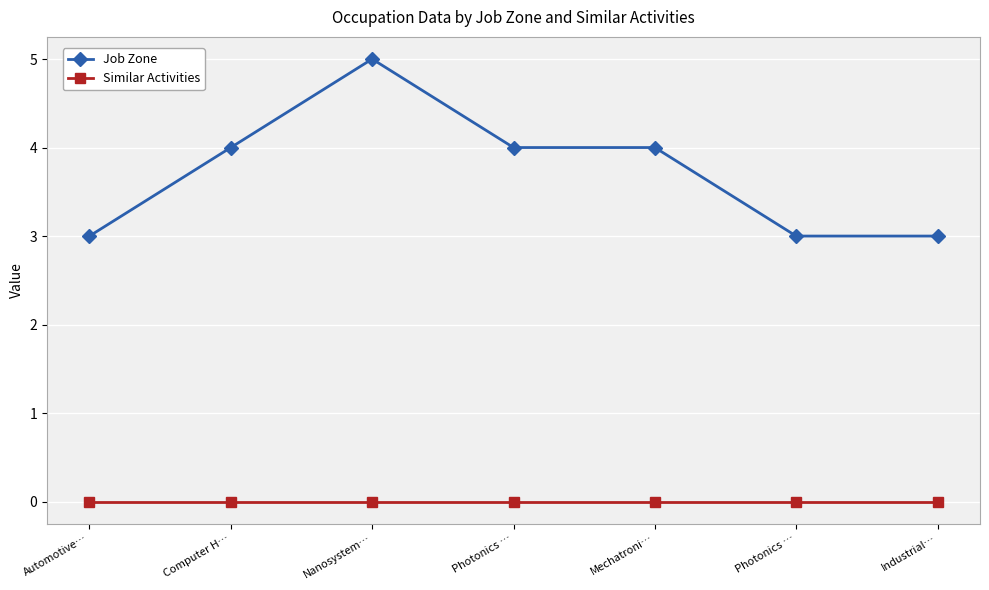

Is the value of Job Zone at Photonics … greater than the value of Similar Activities at Mechatroni…?

Yes